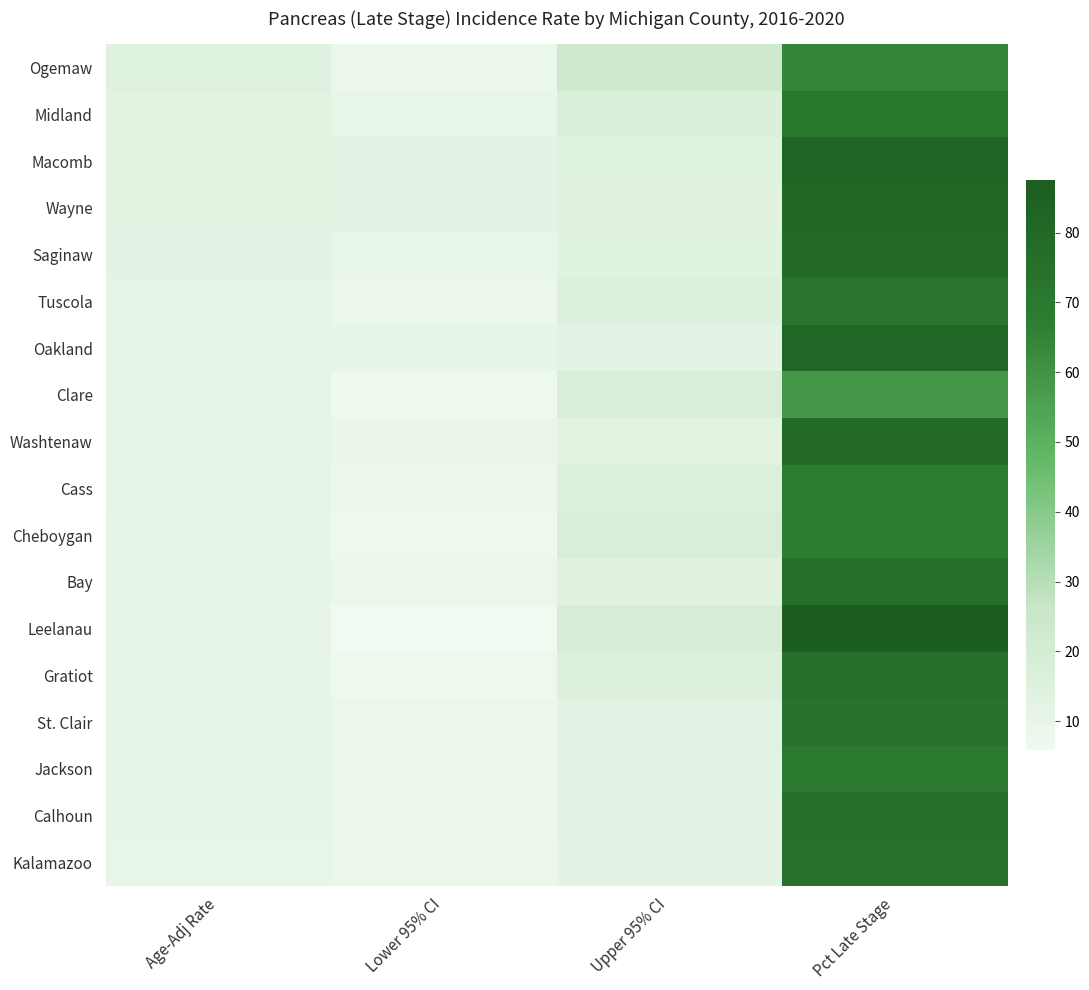

The value of Gratiot at Pct Late Stage is 75.0. True or false?

True